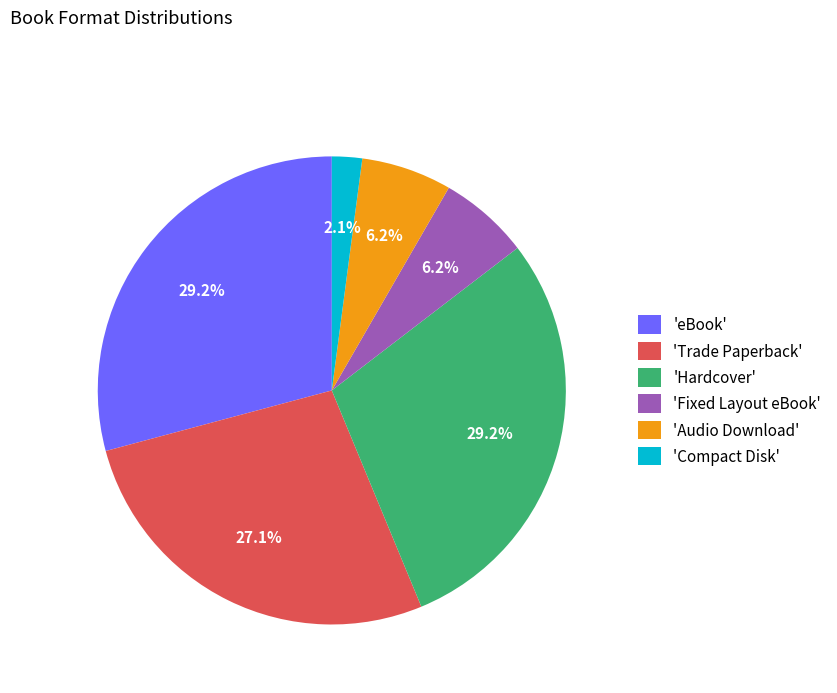

Which has a higher value, 'Audio Download' or 'Hardcover'?

'Hardcover'